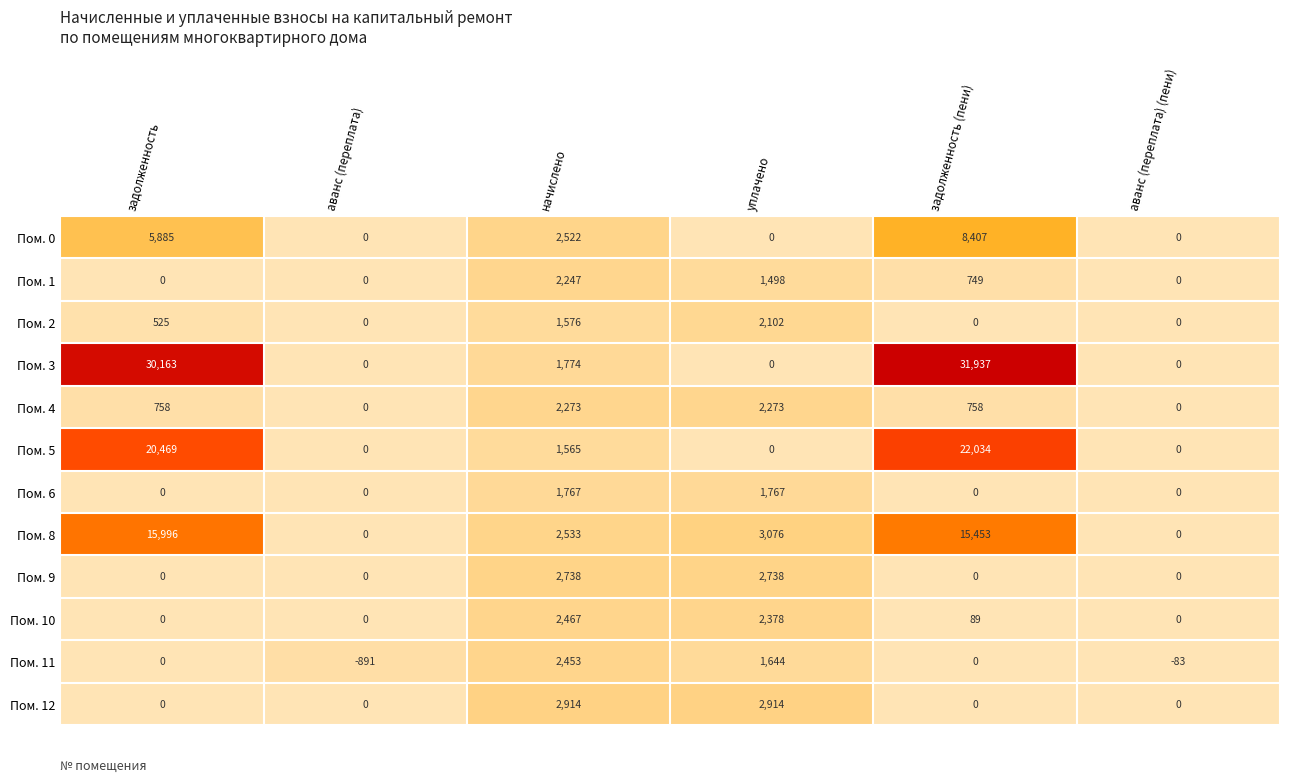

The value of Пом. 6 at аванс (переплата) (пени) is 0. True or false?

True